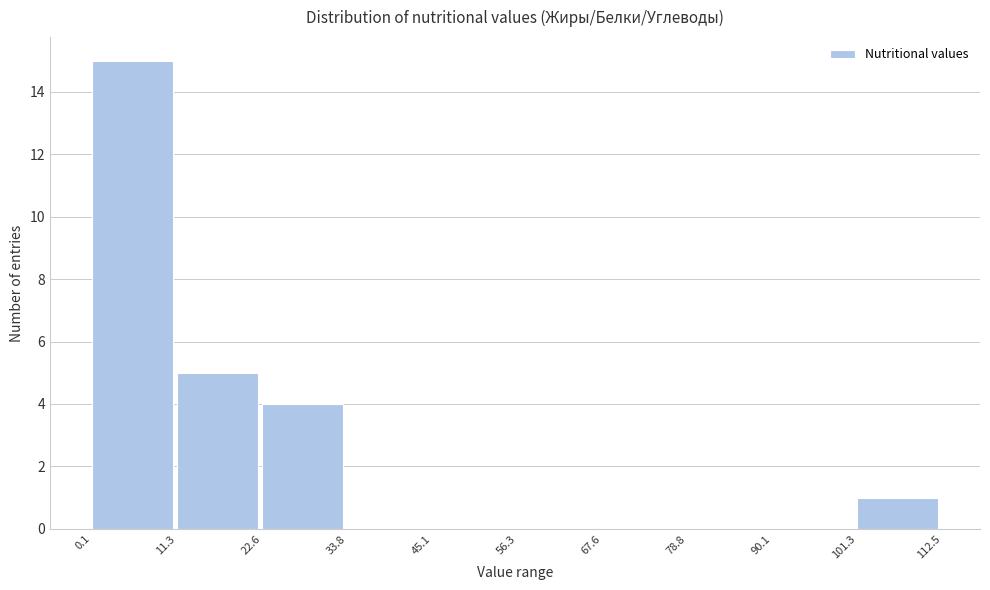

Reading left to right, transcribe this chart: for each bar, give the range it covers on the x-axis and its height. The values are not printed on the chart, so give them approximately, as read against the axis.

0.1 to 11.3: 15
11.3 to 22.6: 5
22.6 to 33.8: 4
33.8 to 45.1: 0
45.1 to 56.3: 0
56.3 to 67.6: 0
67.6 to 78.8: 0
78.8 to 90.1: 0
90.1 to 101.3: 0
101.3 to 112.5: 1